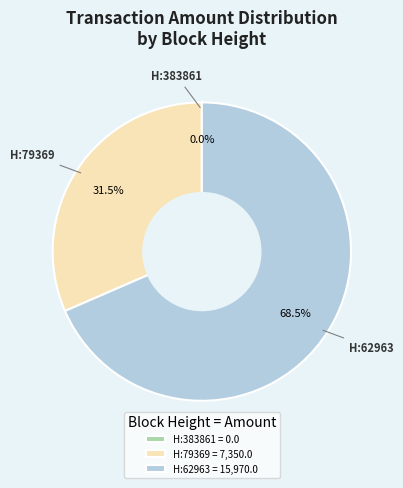

Which slice is the largest?

H:62963 = 15,970.0